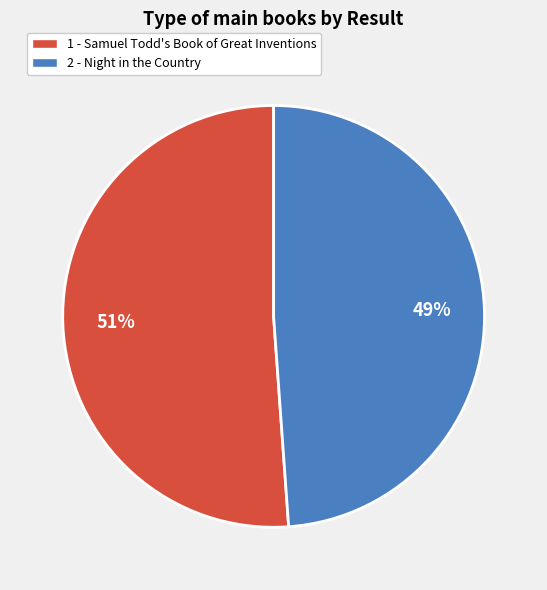

Is it true that 1 - Samuel Todd's Book of Great Inventions is 51% of the pie?

True